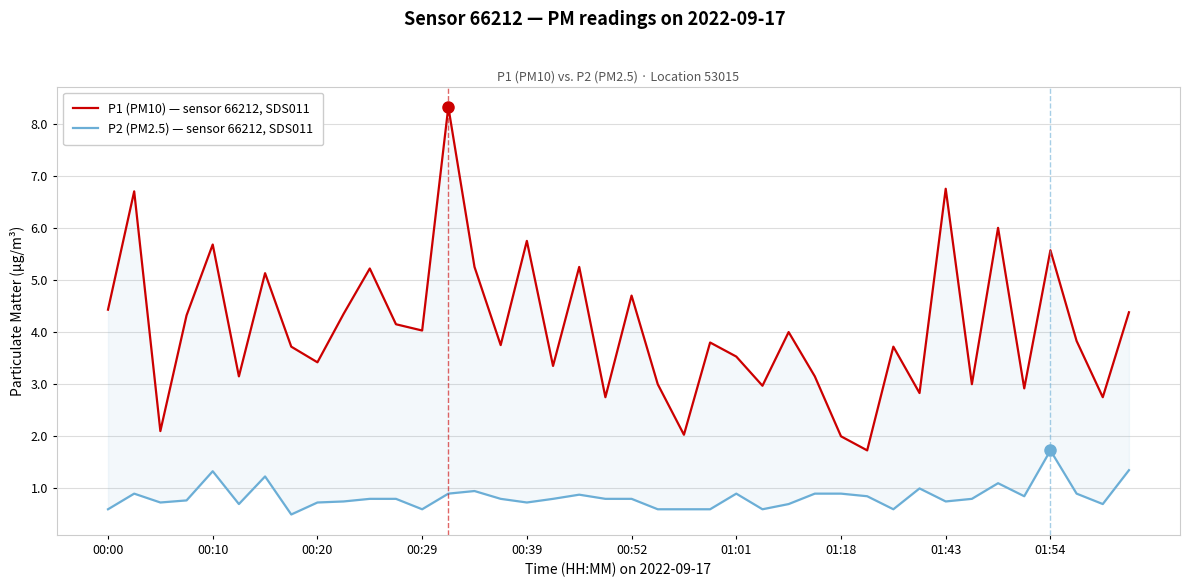

List the series in order of their overall mean, lowest first.

P2 (PM2.5) — sensor 66212, SDS011, P1 (PM10) — sensor 66212, SDS011